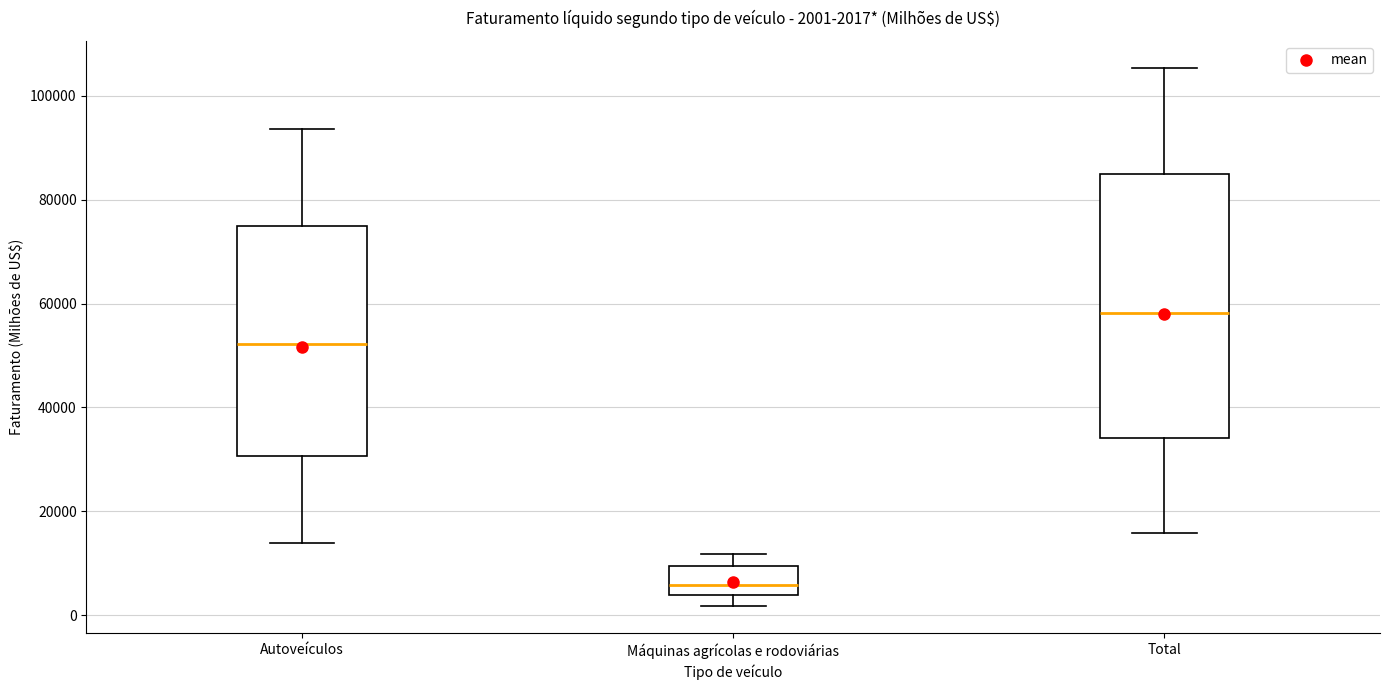

Which box has the highest median line?

Total